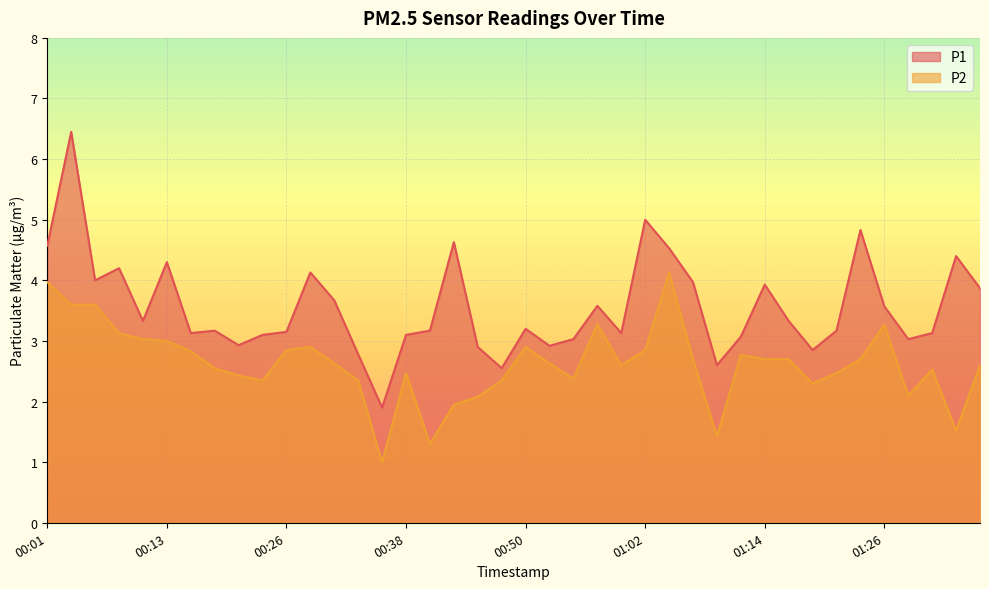

What is the label of the 9th point from the left?

00:21